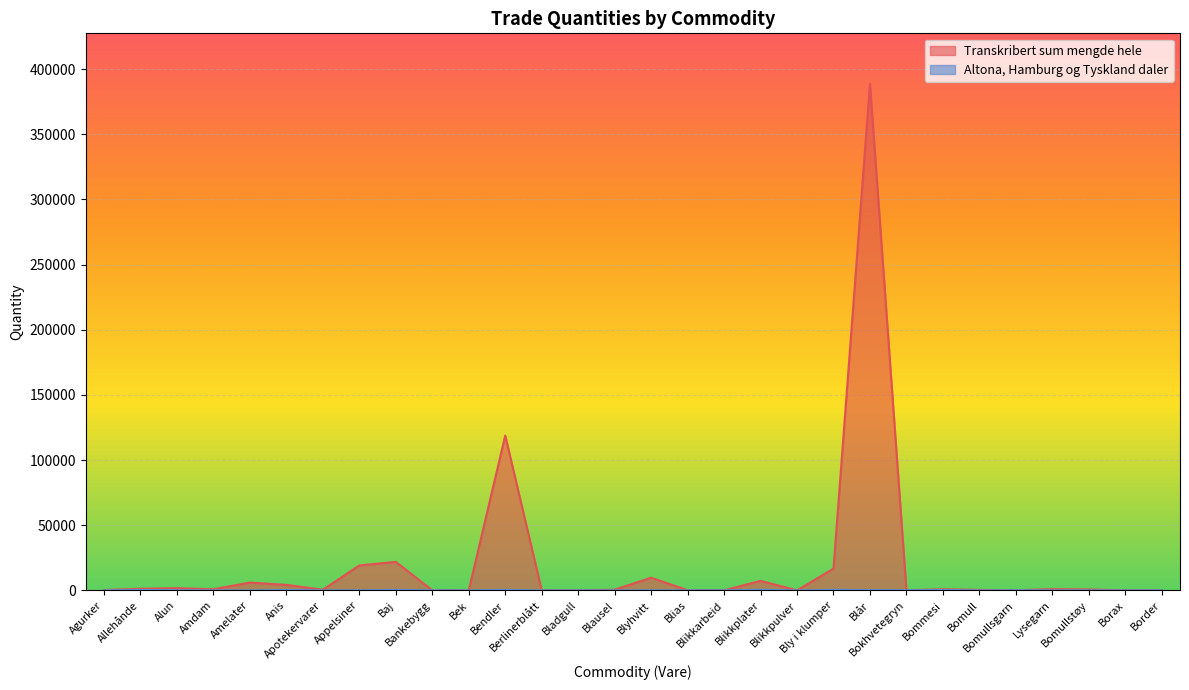

At which label is Transkribert sum mengde hele closest to 194293?

Bendler